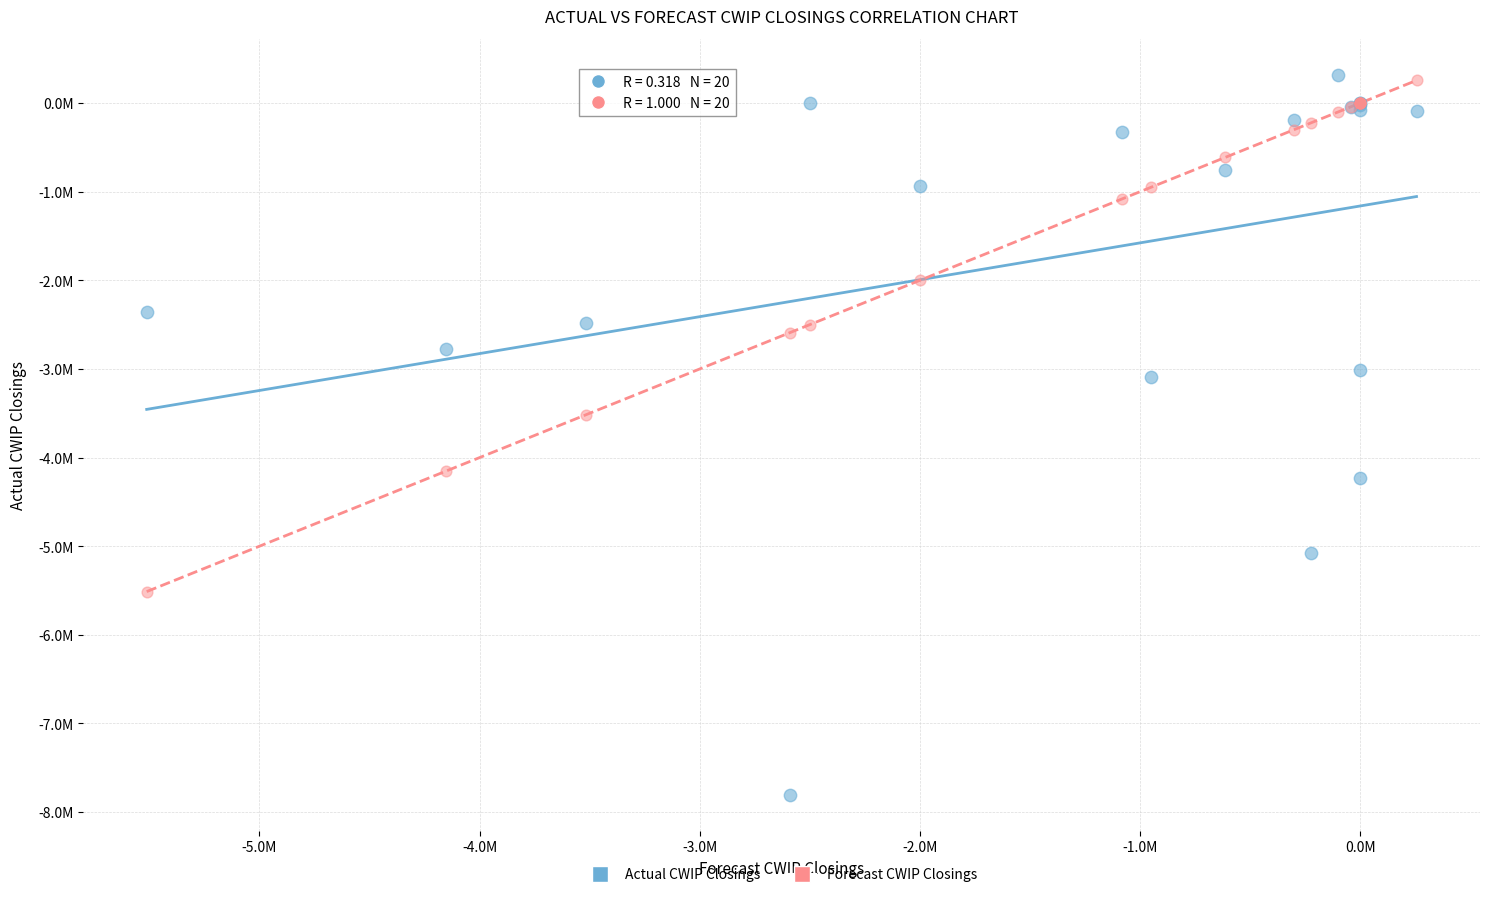

What are all the series names shown in the legend?

Actual CWIP Closings, Forecast CWIP Closings